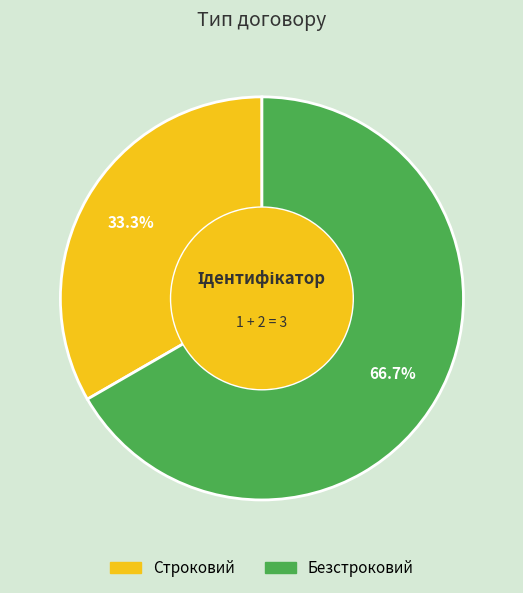

What is the ratio of the value at Строковий to the value at Безстроковий?

0.5